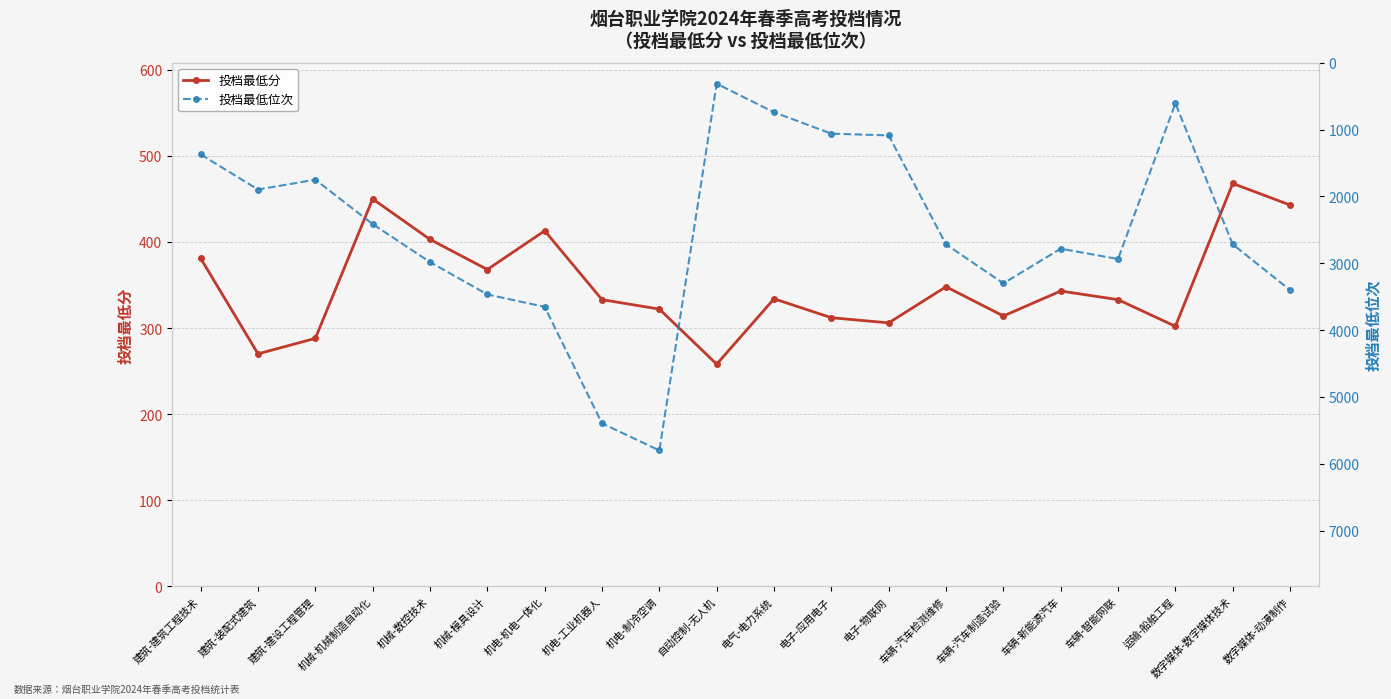

How many values in the 投档最低位次 series are below 2719?

10